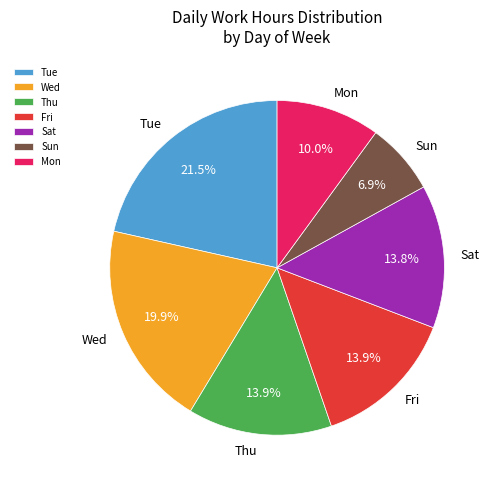

Combined, do Tue and Fri account for over 50%?

No